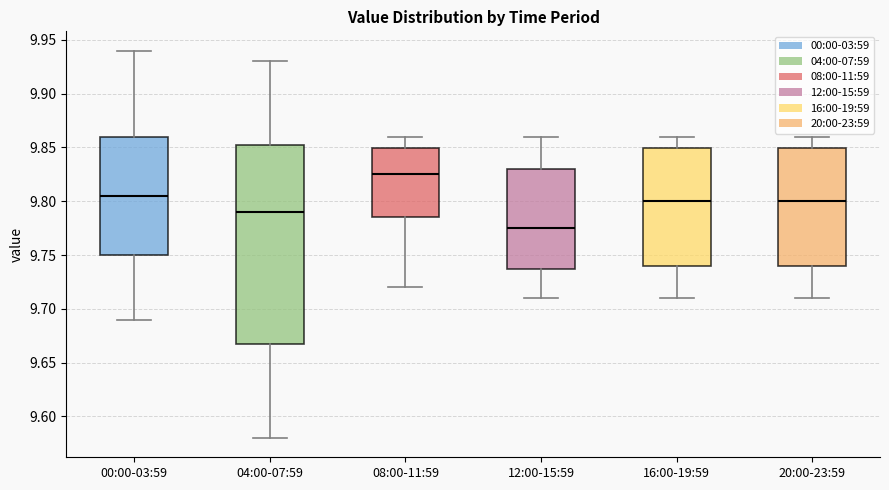

Reading left to right, transcribe this box plot: for each box, give where its median line is, the range the box spans, and where its two whiskers end, as read against the y-axis. The values are not printed on the chart, so give them approximately, as read against the axis.

00:00-03:59: median 9.805, box 9.750 to 9.860, whiskers 9.690 to 9.940
04:00-07:59: median 9.790, box 9.670 to 9.855, whiskers 9.580 to 9.930
08:00-11:59: median 9.825, box 9.785 to 9.850, whiskers 9.720 to 9.860
12:00-15:59: median 9.775, box 9.740 to 9.830, whiskers 9.710 to 9.860
16:00-19:59: median 9.800, box 9.740 to 9.850, whiskers 9.710 to 9.860
20:00-23:59: median 9.800, box 9.740 to 9.850, whiskers 9.710 to 9.860